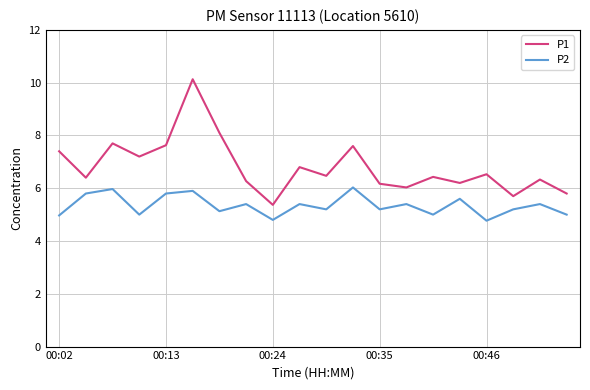

True or false: P2 and P1 cross at least once.

False